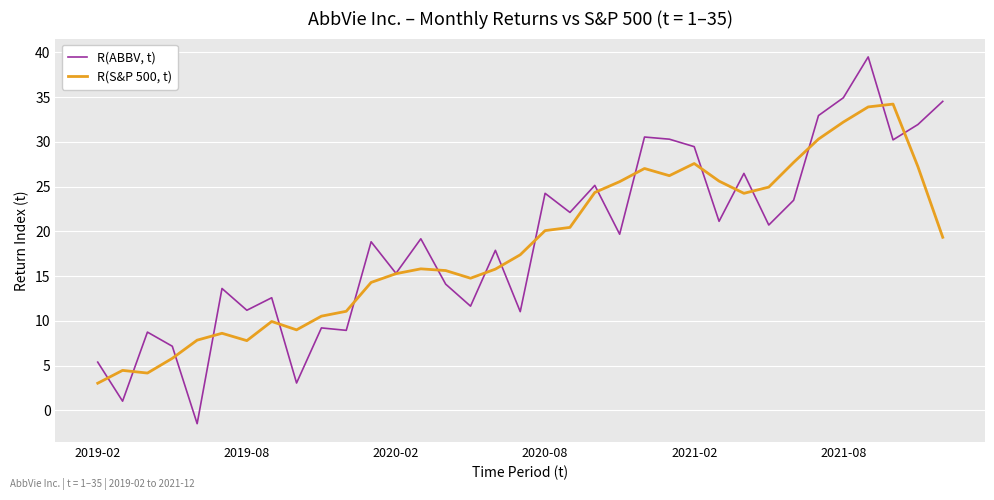

Rank the series by their maximum value, from lowest to highest.

R(S&P 500, t), R(ABBV, t)